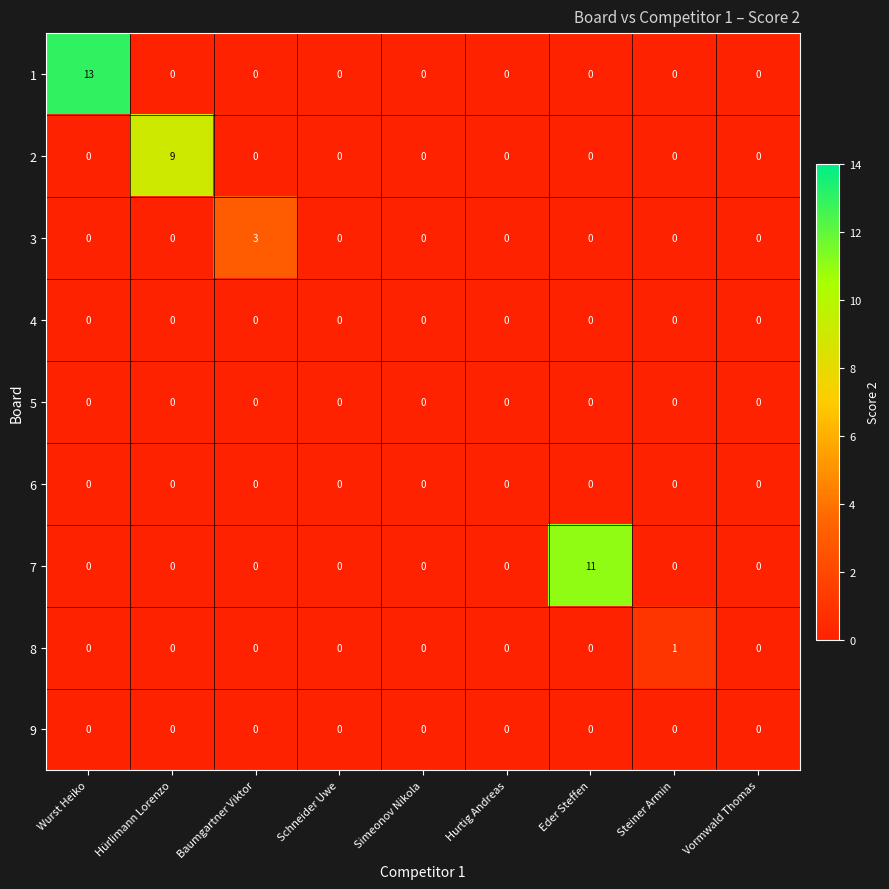

At which category is the sum across all series the highest?

Wurst Heiko